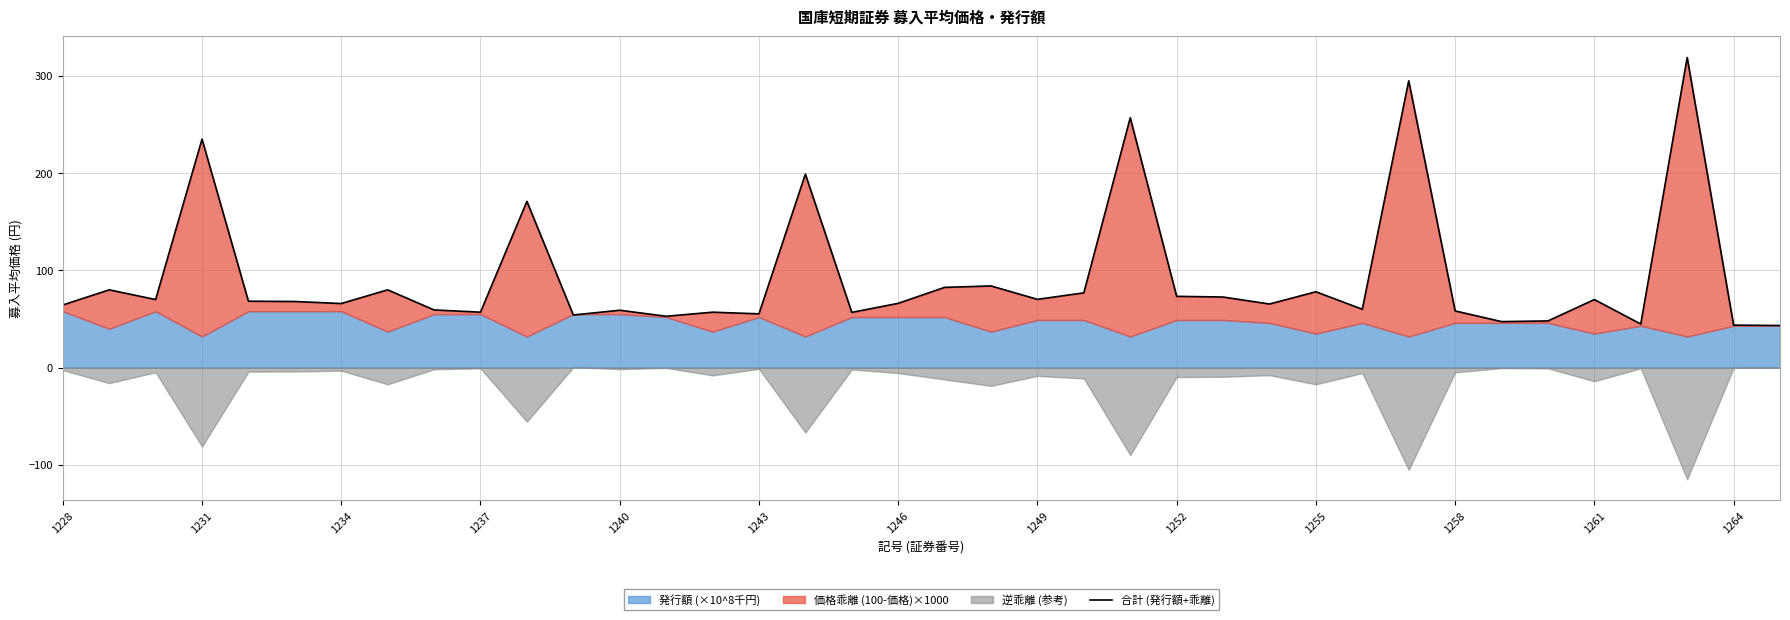

What is the maximum value shown in the chart?

319.0